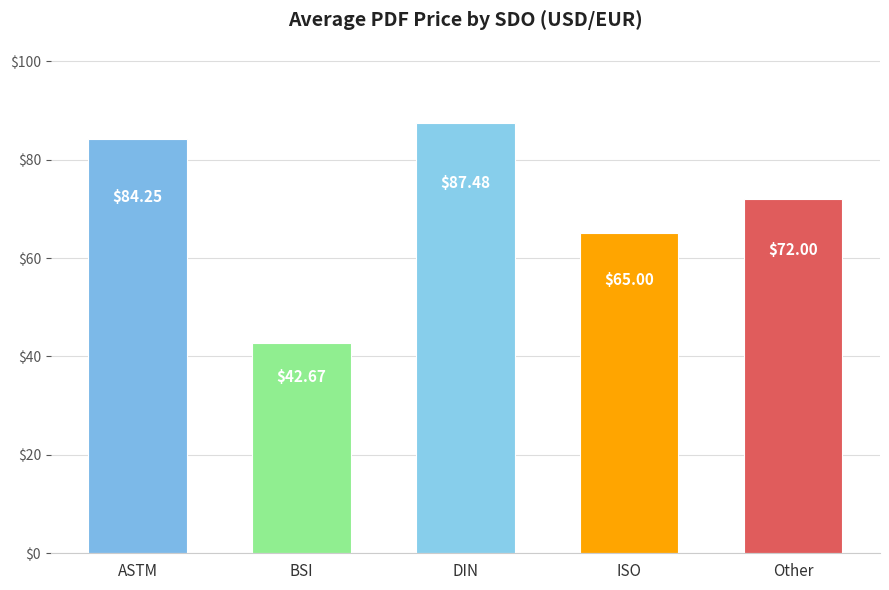

What position from the right is ISO?

2